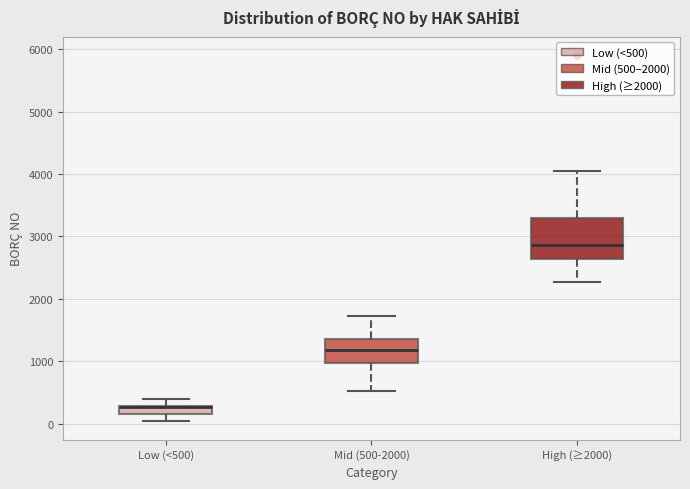

Comparing the boxes themselves (not the whiskers), which one is the tallest?

High (≥2000)